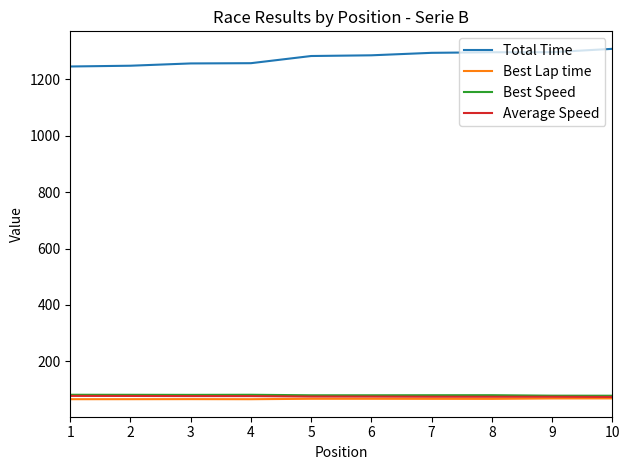

True or false: Total Time and Average Speed intersect in this chart.

False